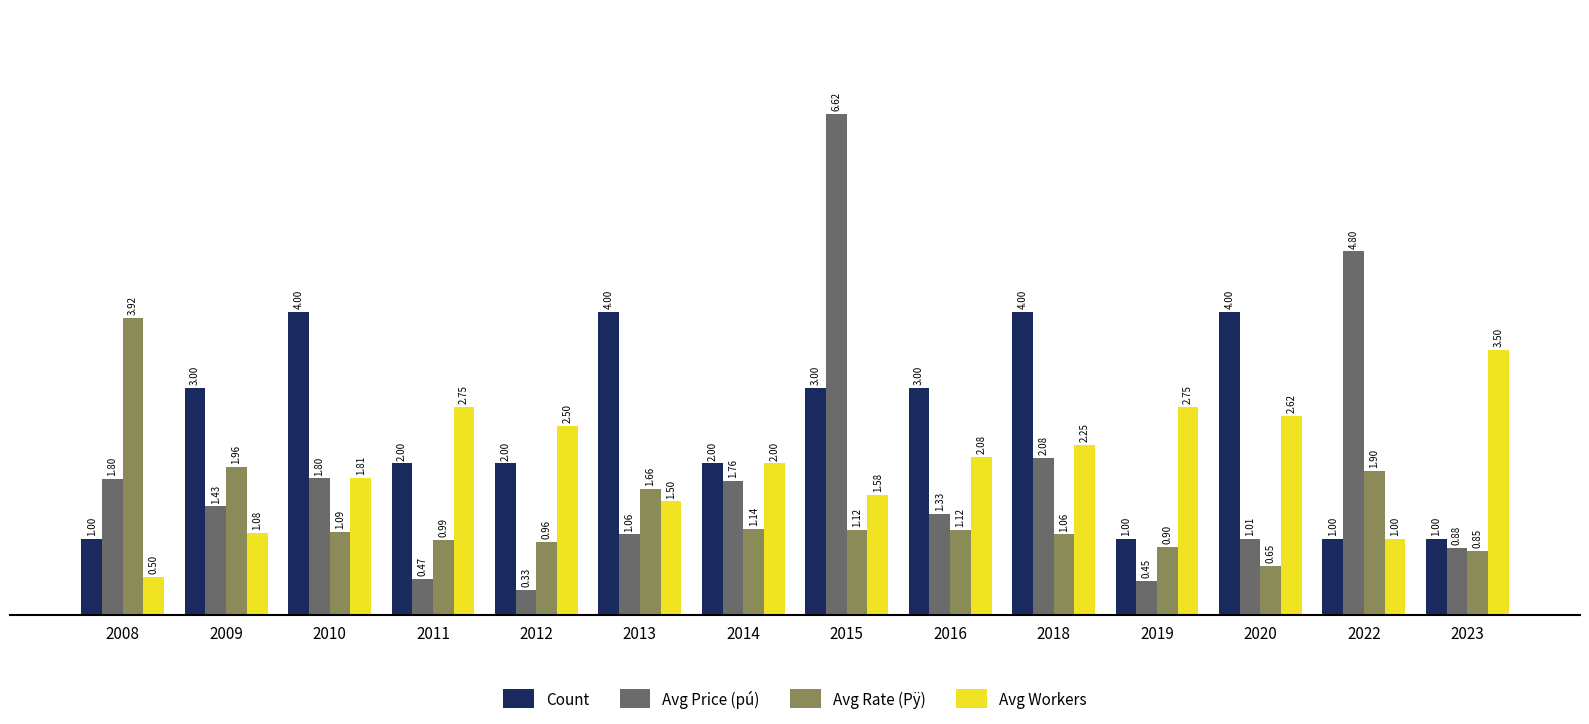

Between 2012 and 2018, which series saw the biggest shift?

Count